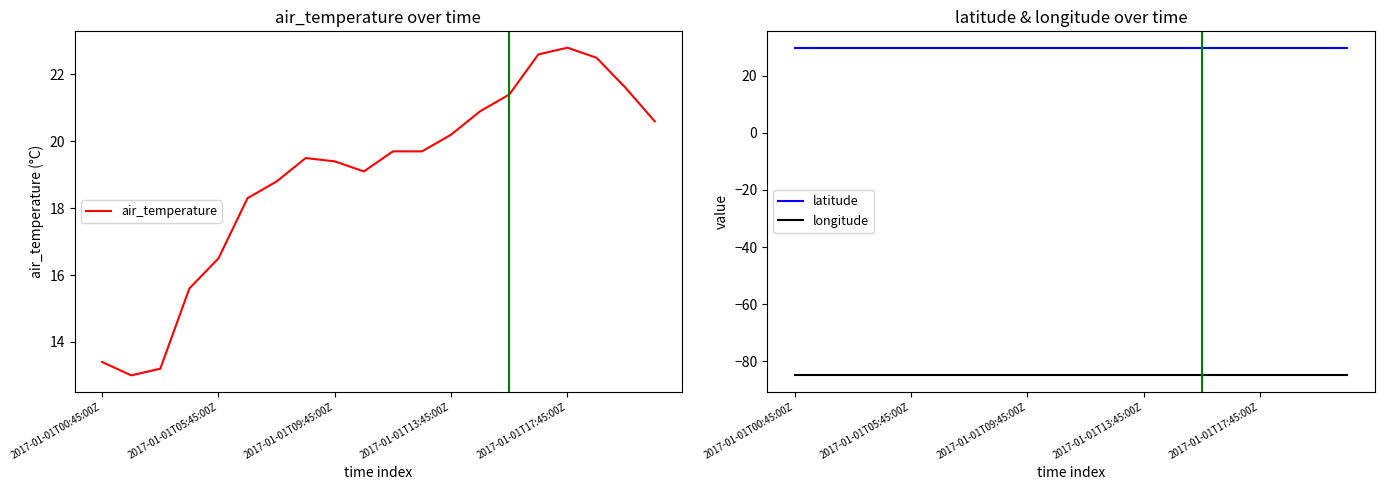

The value of air_temperature at 2017-01-01T05:45:00Z is 27.1. True or false?

False